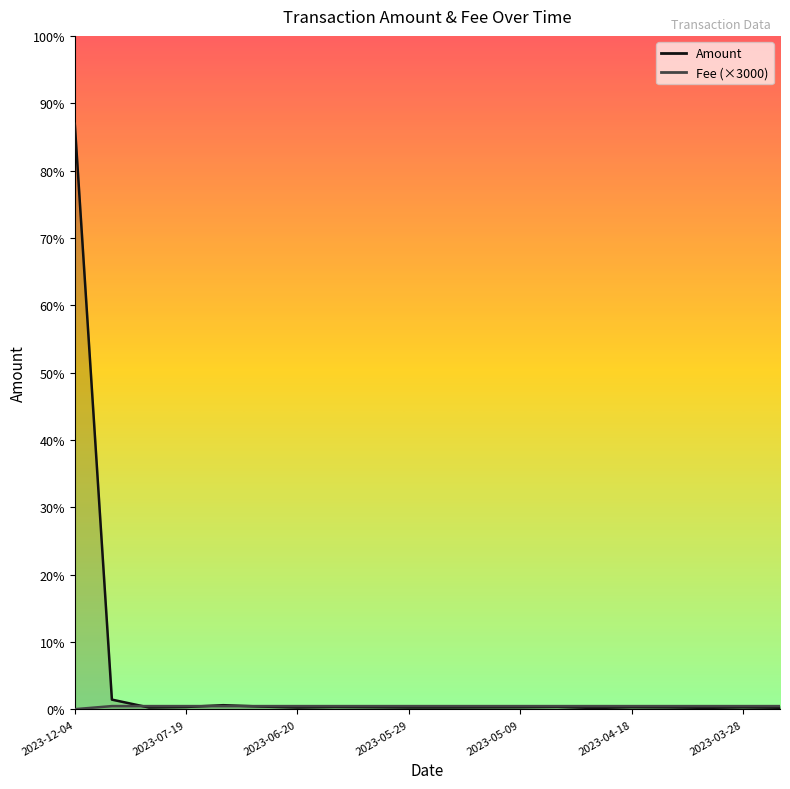

How many interior local valleys does the Amount series have?

5